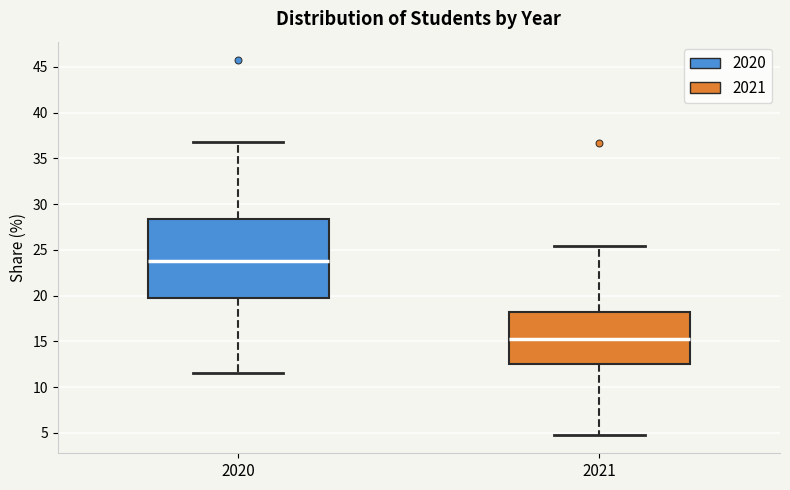

Comparing the boxes themselves (not the whiskers), which one is the tallest?

2020